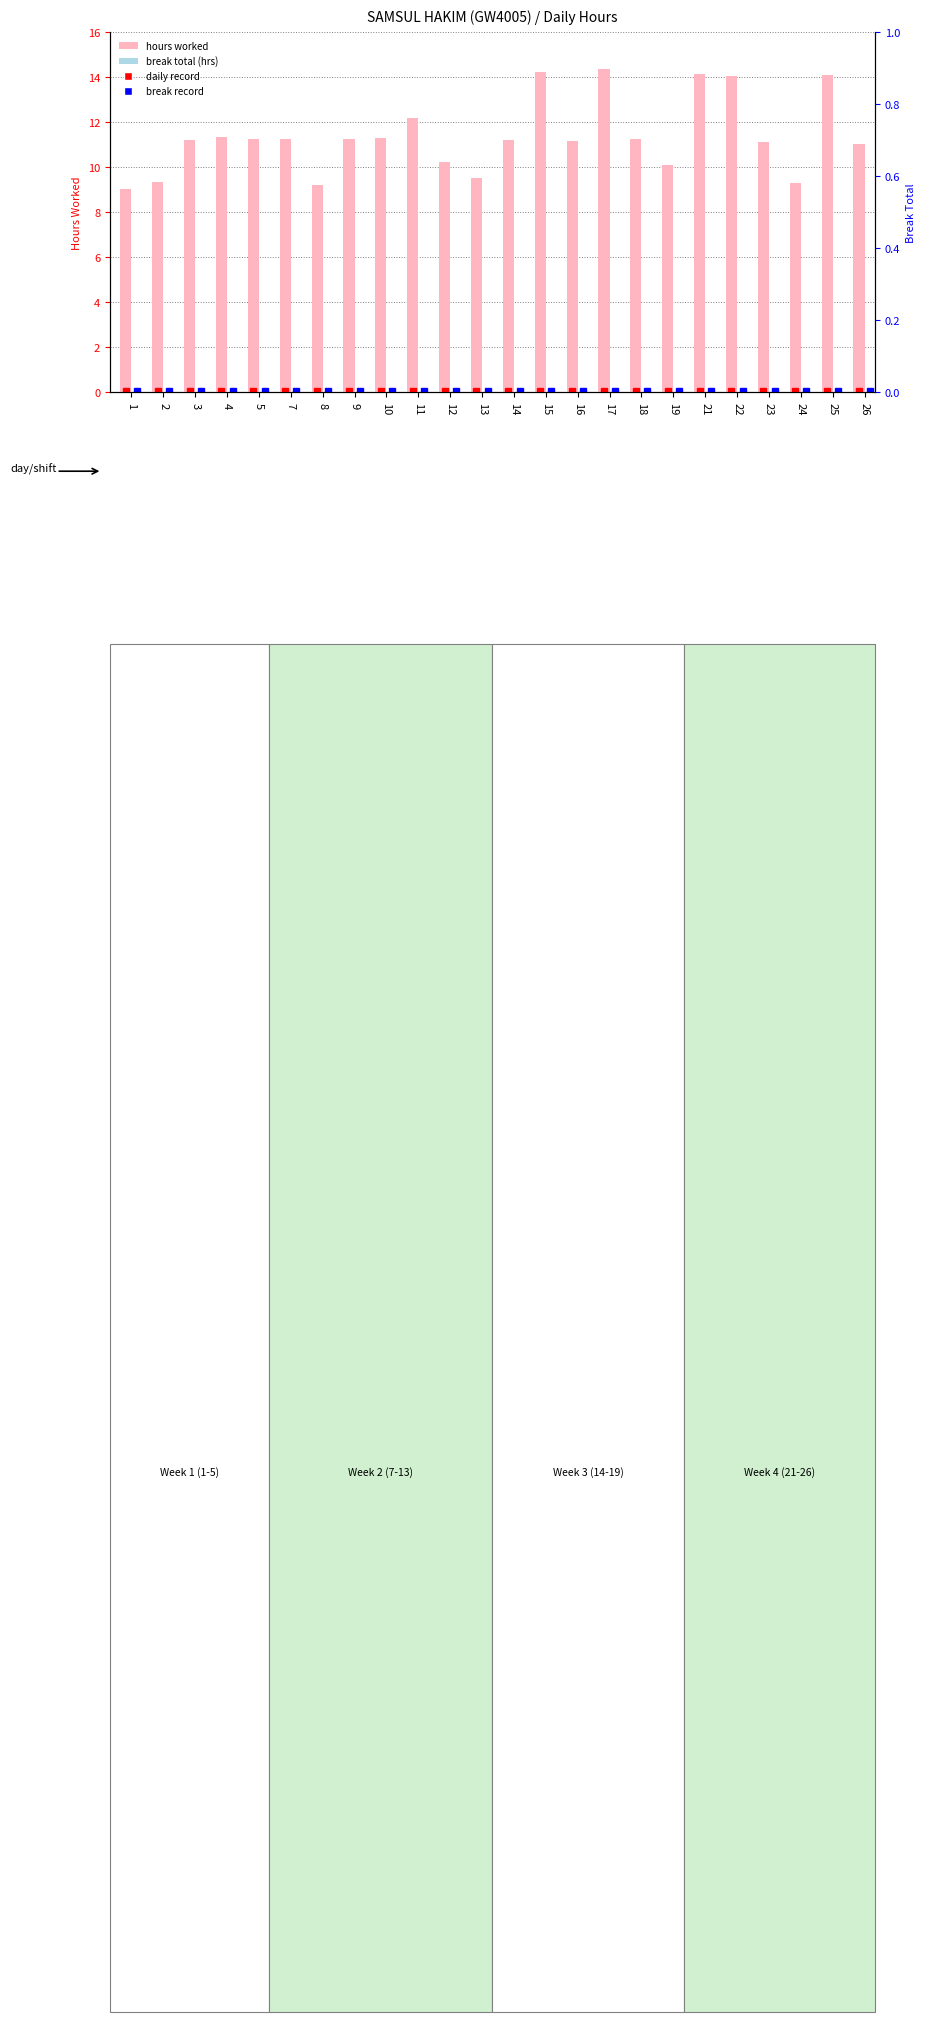

What is the value of the hours worked bar at the 3rd from the left?

11.2